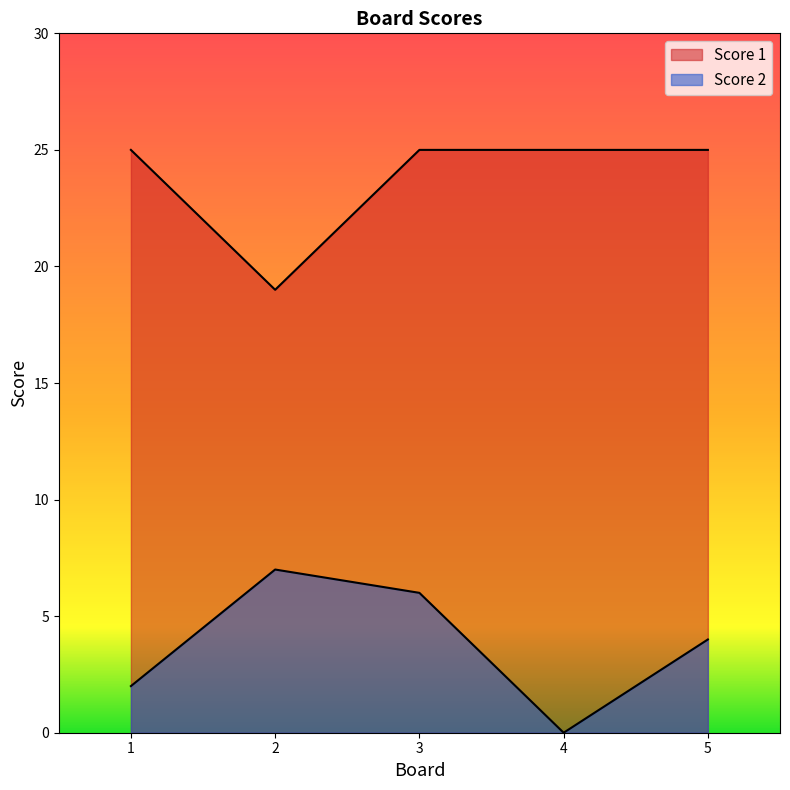

How many values in the Score 2 series are below 4?

2